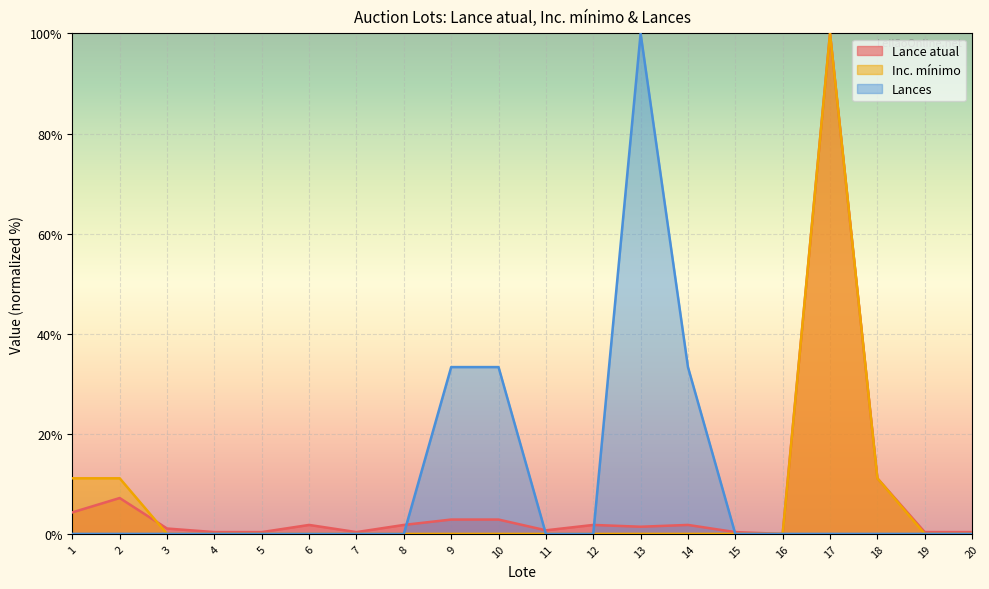

Rank the series at 1 from lowest to highest value.

Lances, Lance atual, Inc. mínimo